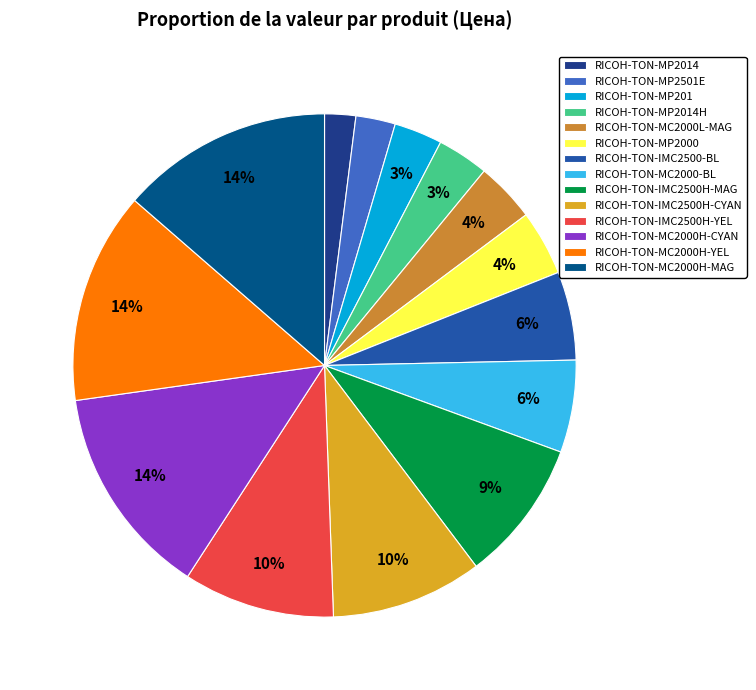

What percentage is the RICOH-TON-MC2000-BL slice, to the nearest percent?

6%